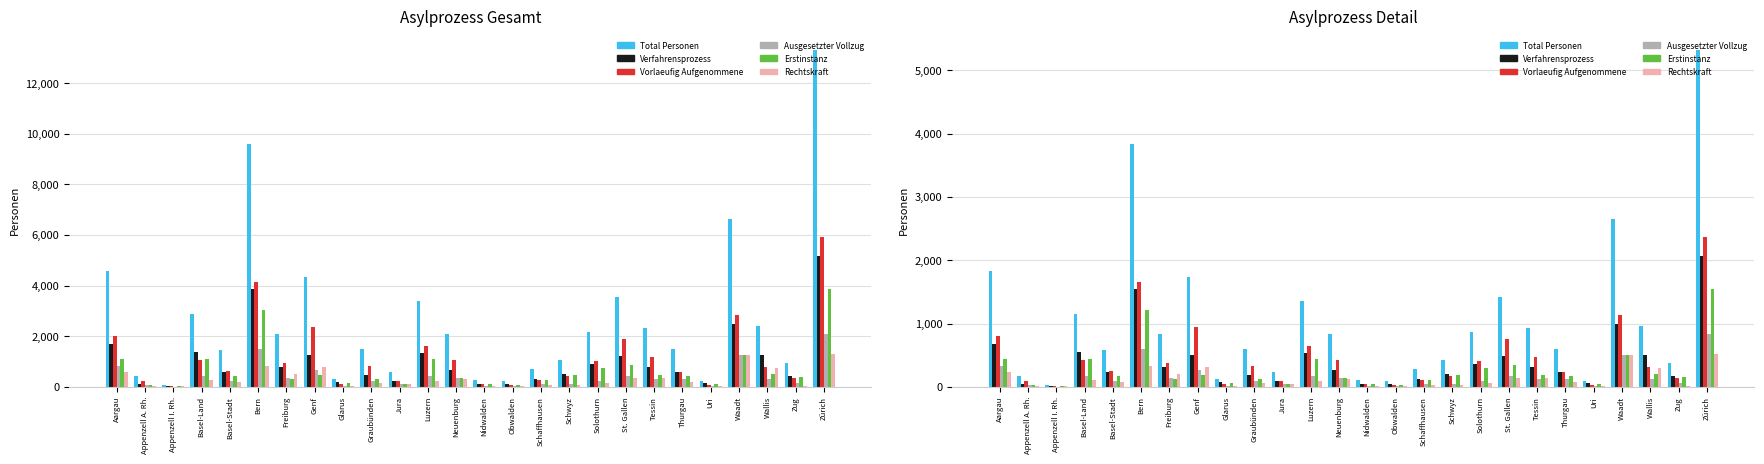

Are the bars grouped side by side (vs. stacked)?

Yes